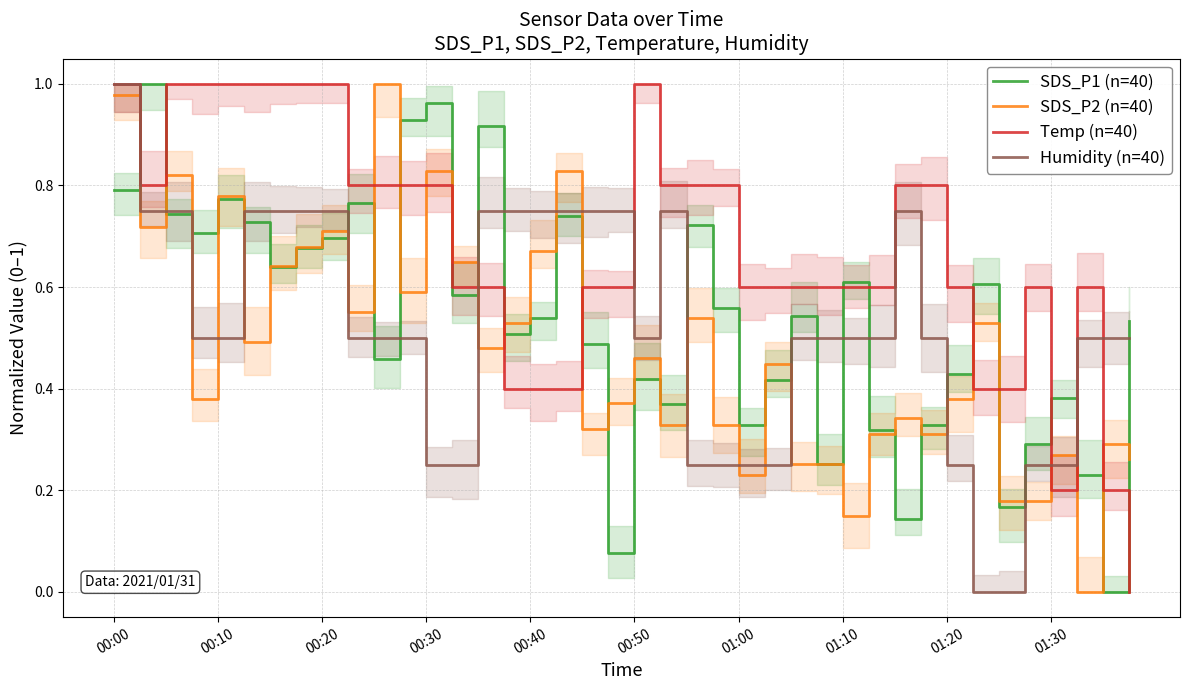

Which label corresponds to the largest value in the chart?

00:10